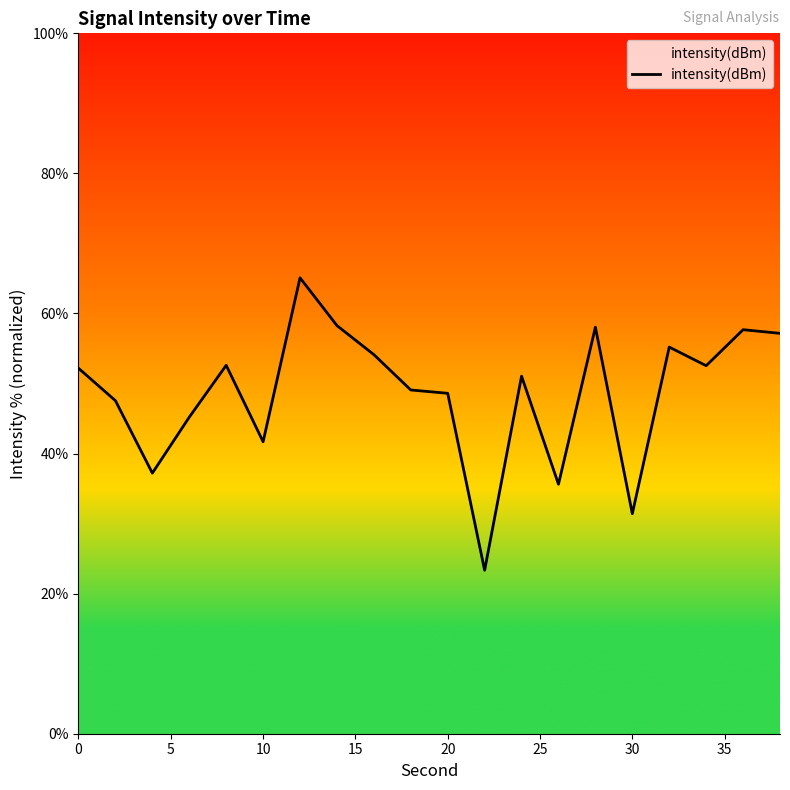

What is the sum of all values?

973.7